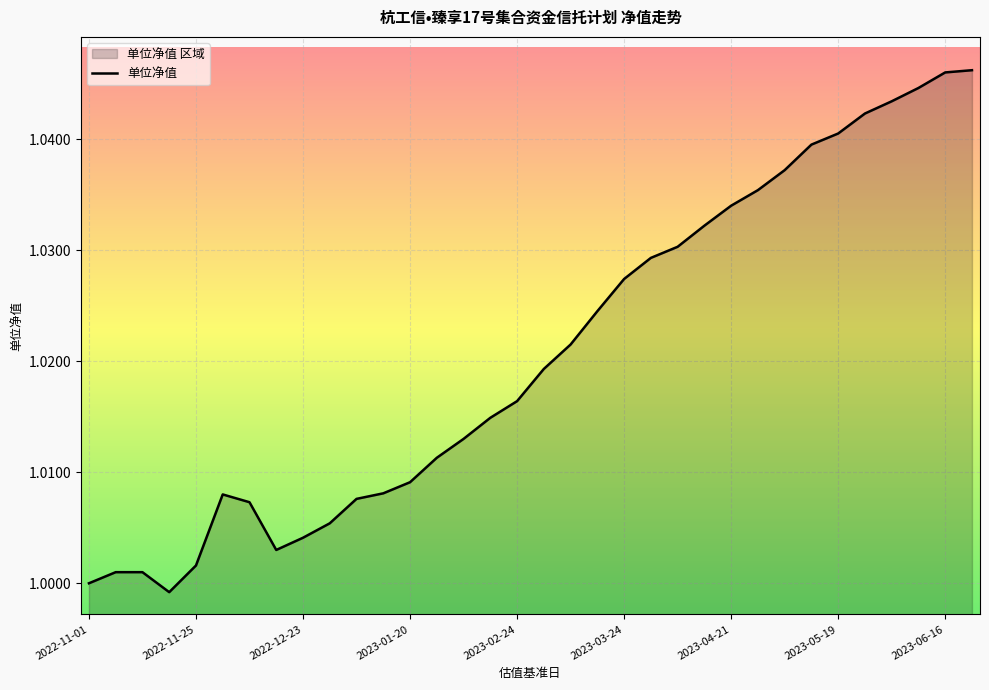

The value at 2022-11-01 is 1.0. True or false?

True